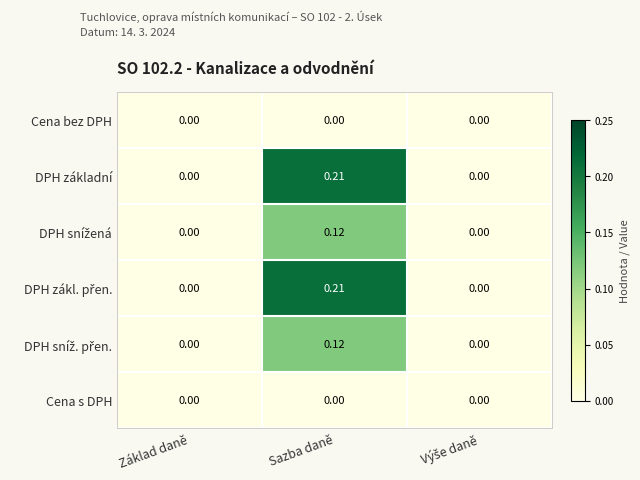

At which category does the chart reach its peak across all series?

Sazba daně